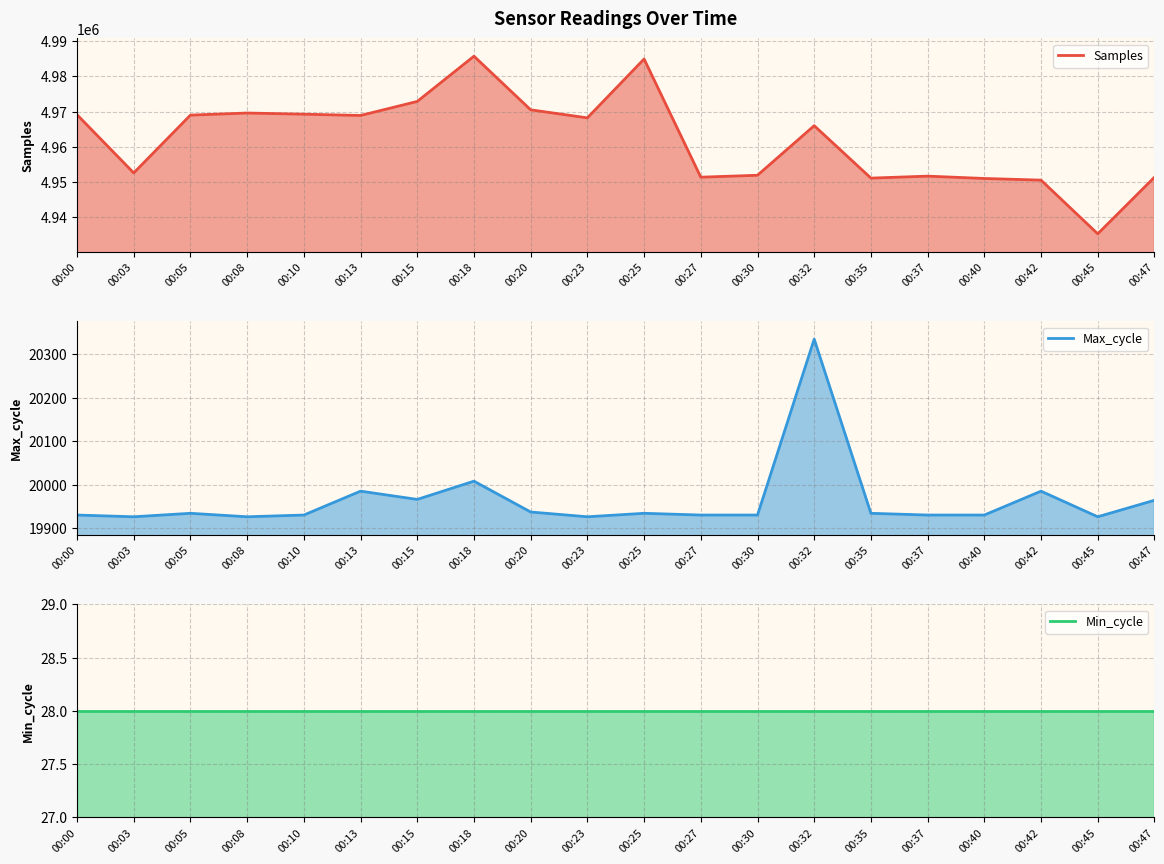

At how many categories does at least one series exceed 2883144?

20